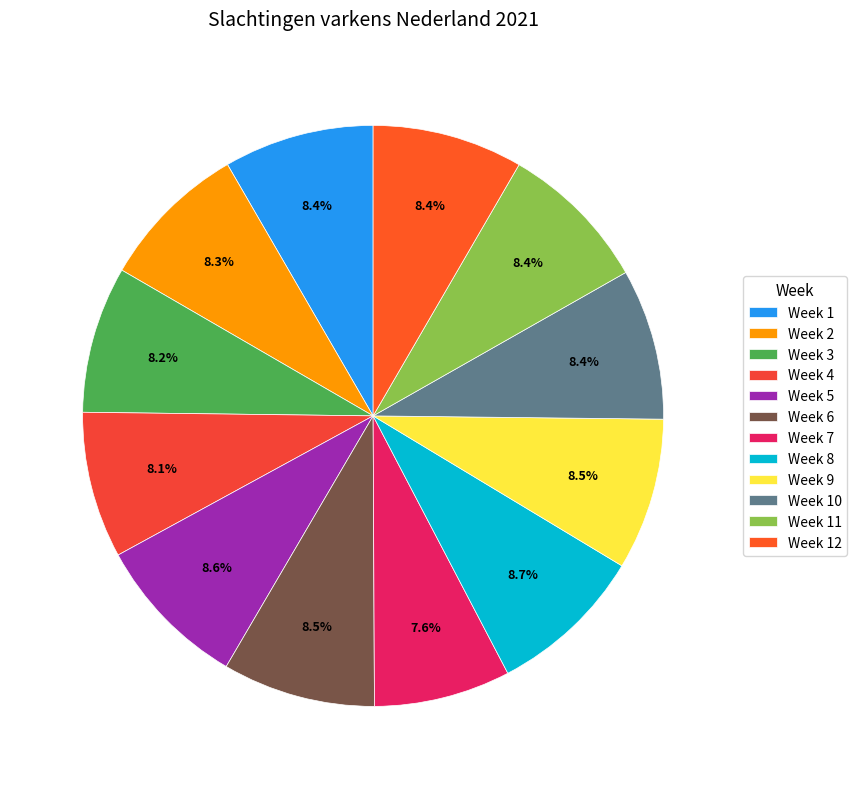

Count the number of slices in the pie.

12